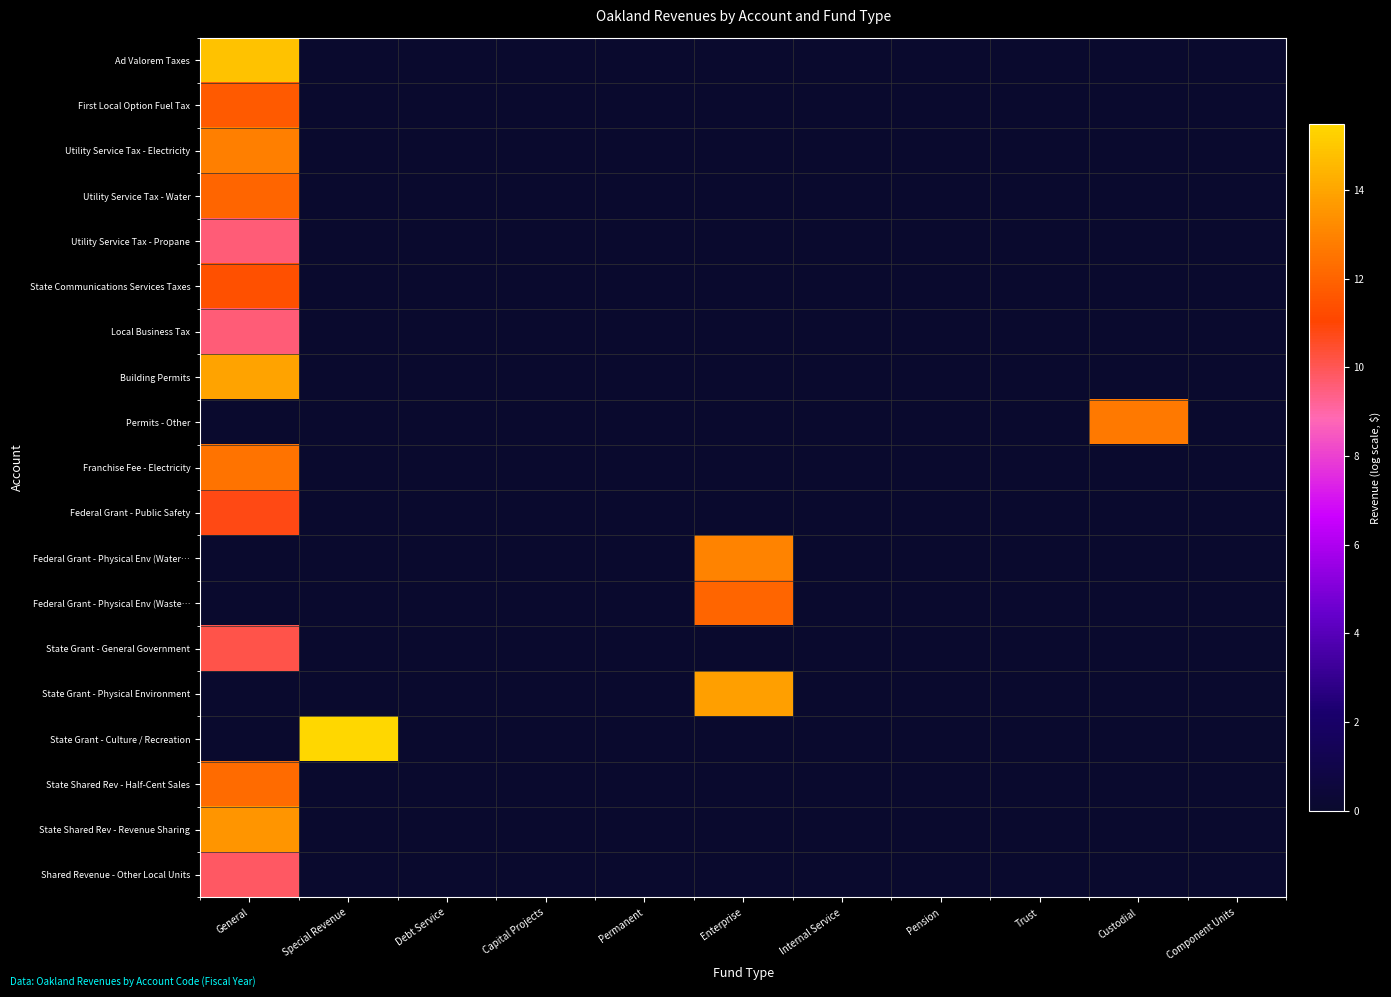

List the series in order of their peak value, highest first.

State Grant - Culture / Recreation, Ad Valorem Taxes, Building Permits, State Grant - Physical Environment, State Shared Rev - Revenue Sharing, Federal Grant - Physical Env (Water…, Utility Service Tax - Electricity, Permits - Other, Franchise Fee - Electricity, State Shared Rev - Half-Cent Sales, Utility Service Tax - Water, Federal Grant - Physical Env (Waste…, First Local Option Fuel Tax, State Communications Services Taxes, Federal Grant - Public Safety, State Grant - General Government, Shared Revenue - Other Local Units, Utility Service Tax - Propane, Local Business Tax